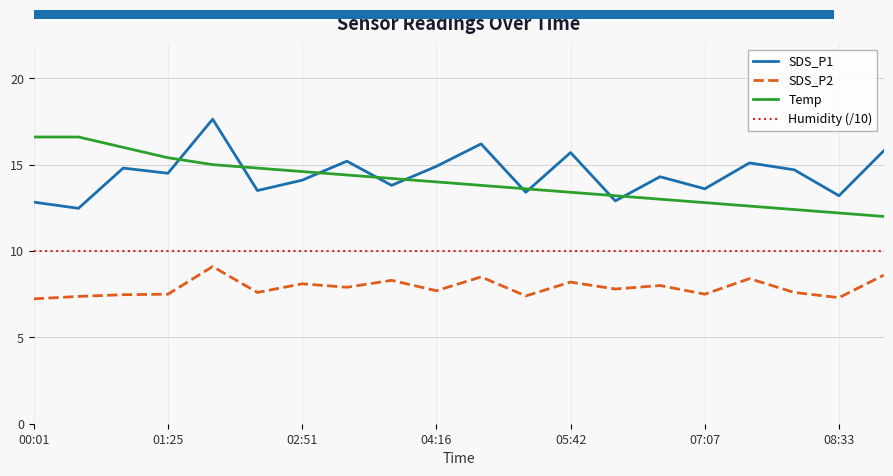

What are all the series names shown in the legend?

SDS_P1, SDS_P2, Temp, Humidity (/10)